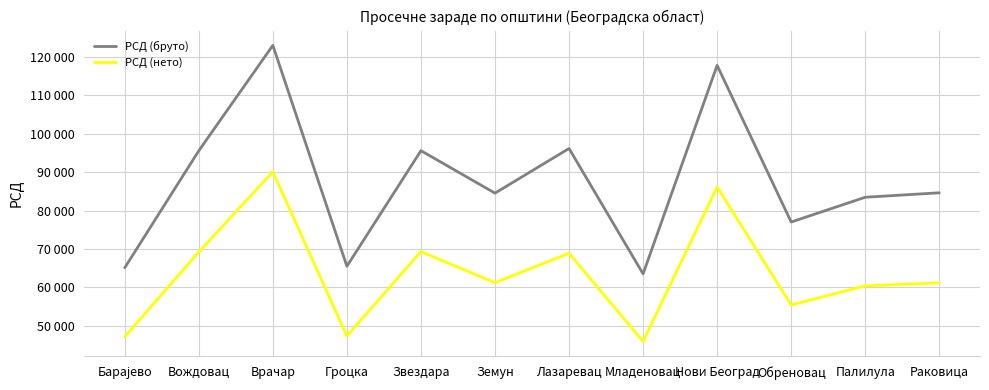

Rank the series by their average value, from lowest to highest.

РСД (нето), РСД (бруто)